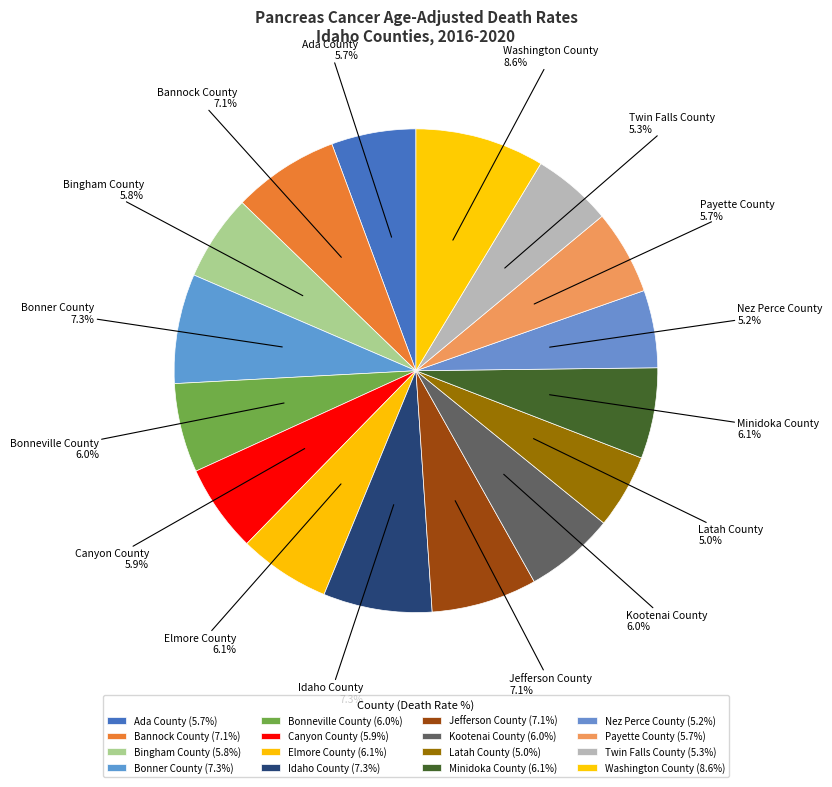

How many segments does this pie chart have?

16